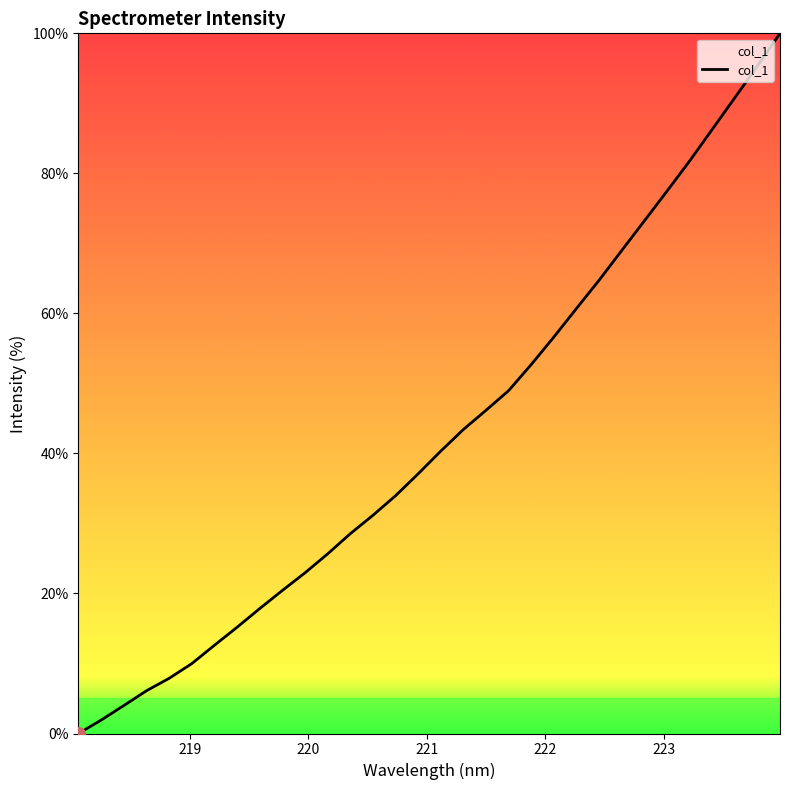

What is the maximum value shown in the chart?

100.0